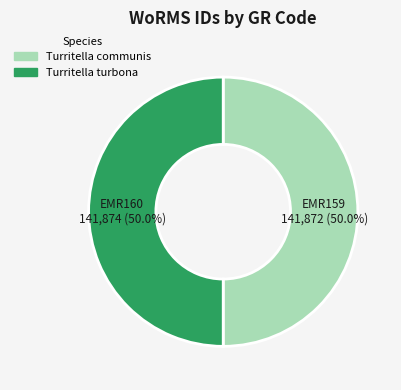

To the nearest percent, what portion does Turritella communis represent?

50%